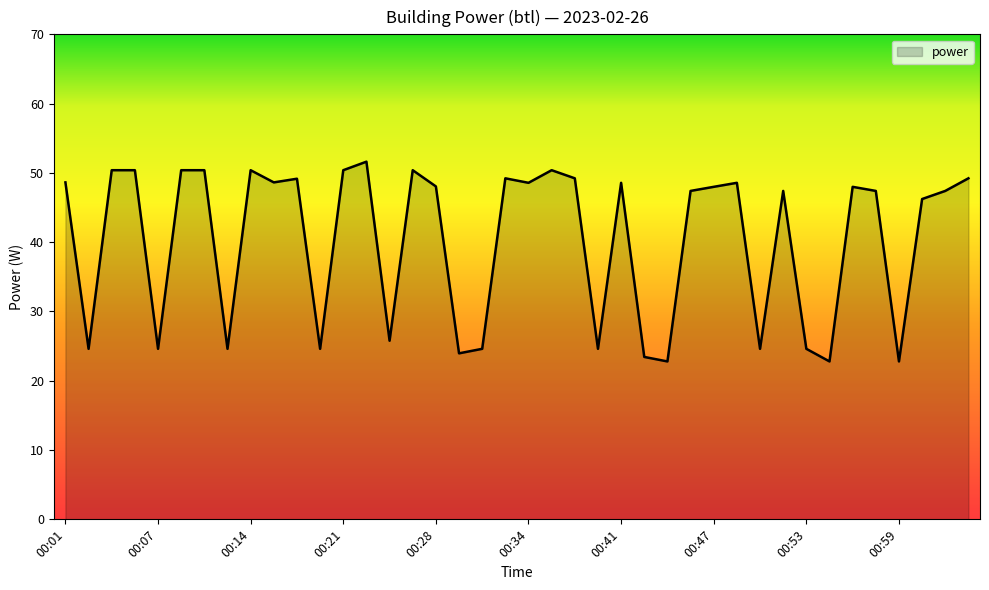

Does the chart have visible grid lines?

No